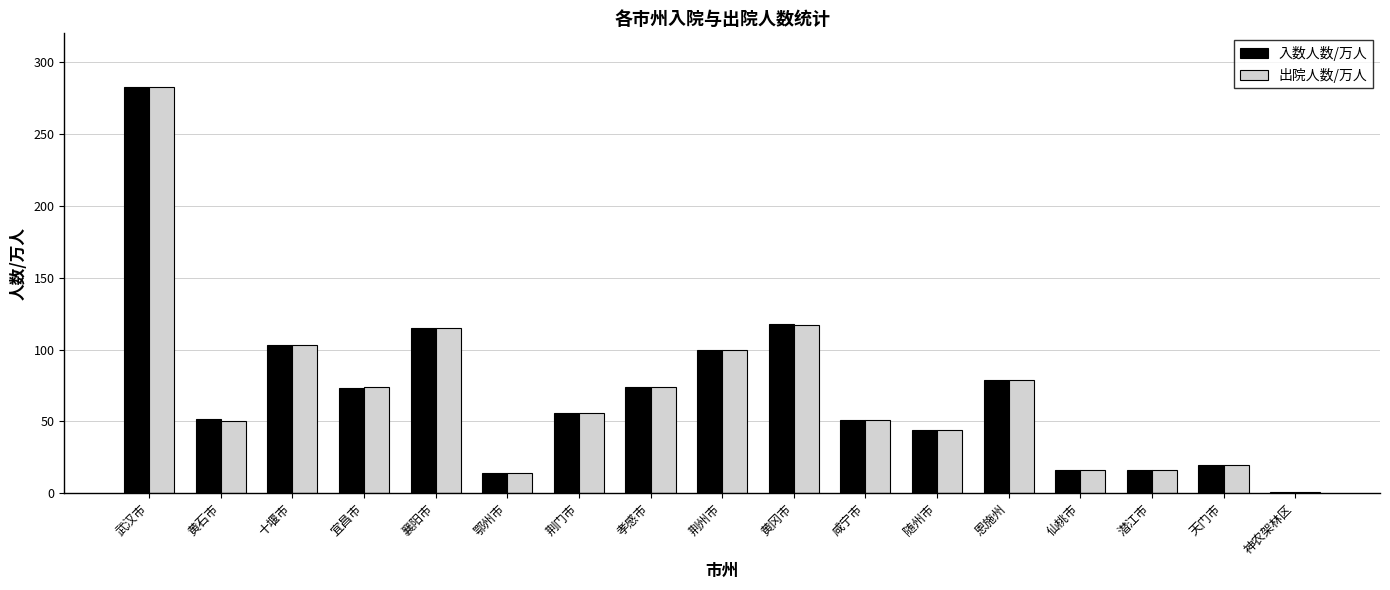

Are the bars grouped side by side (vs. stacked)?

Yes